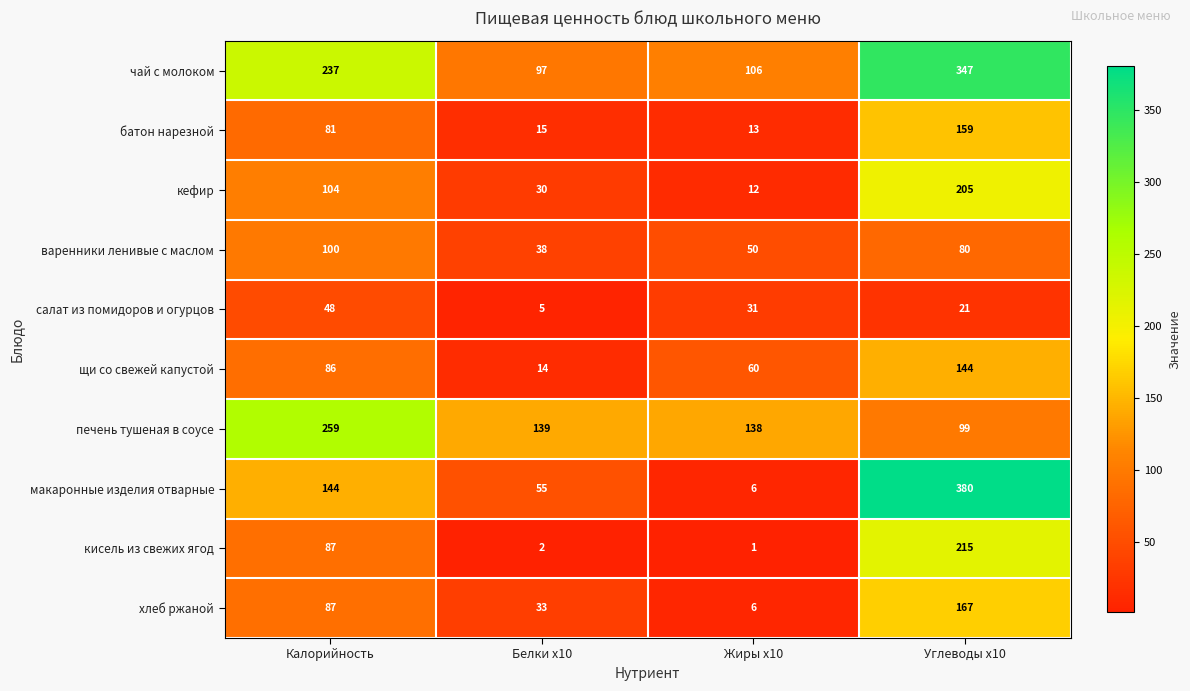

What is the lowest value of the печень тушеная в соусе series?

99